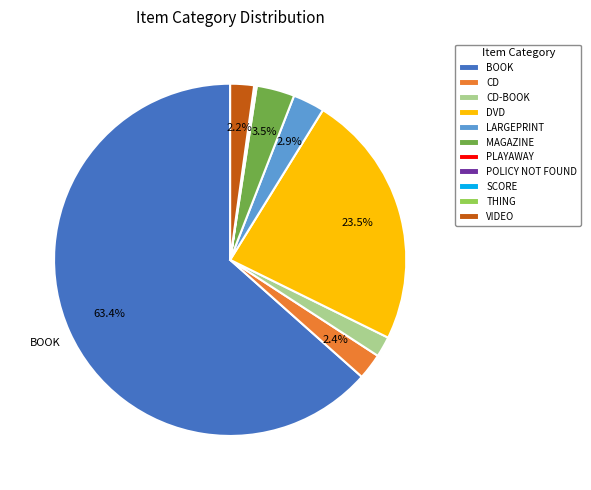

Do LARGEPRINT and BOOK together represent more than half of the pie?

Yes